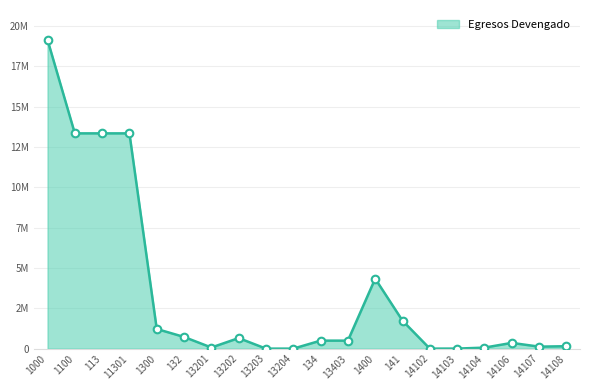

What is the change in value from 132 to 14103?

-721270.5